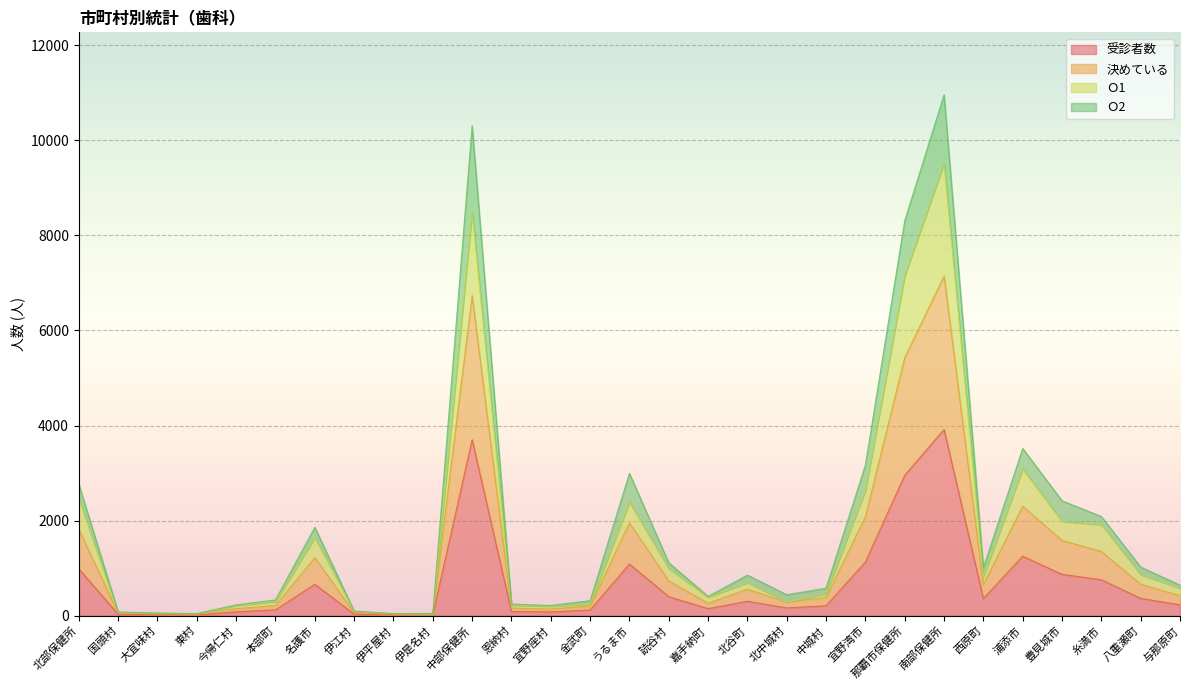

Which category has the highest value across all series?

南部保健所